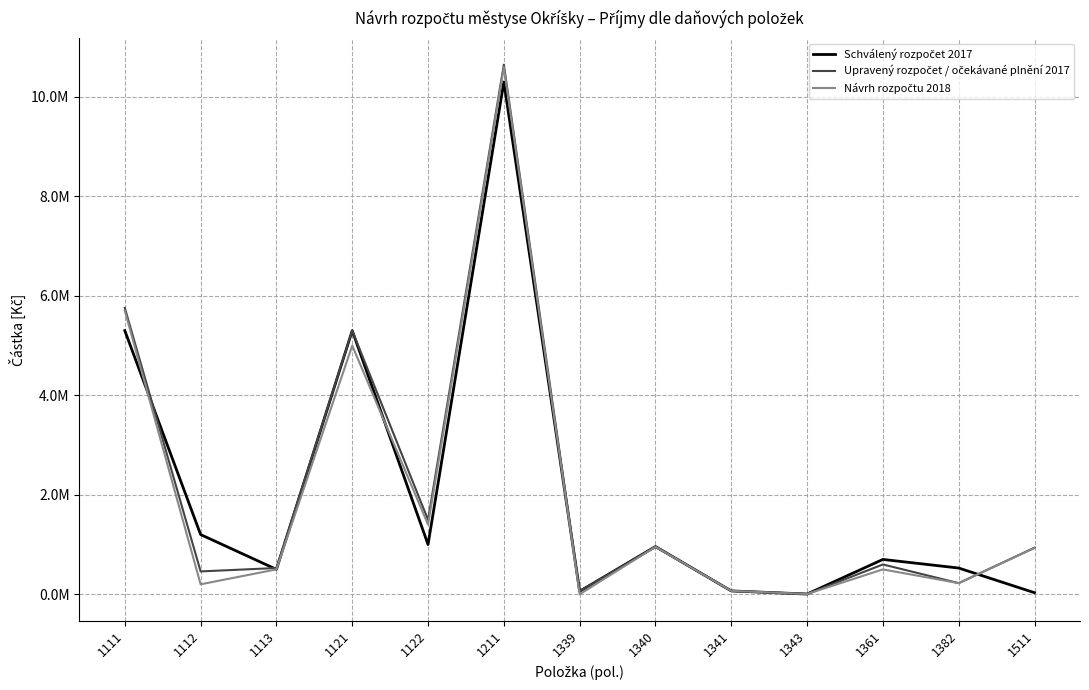

What is the lowest value of the Schválený rozpočet 2017 series?

4300.0